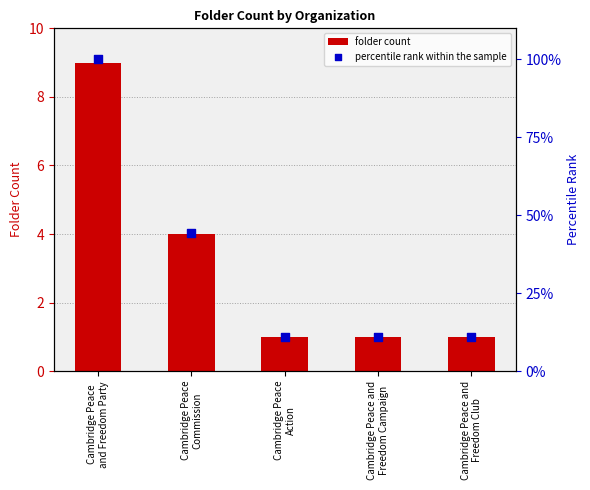

What are all the series names shown in the legend?

folder_count, percentile rank within the sample